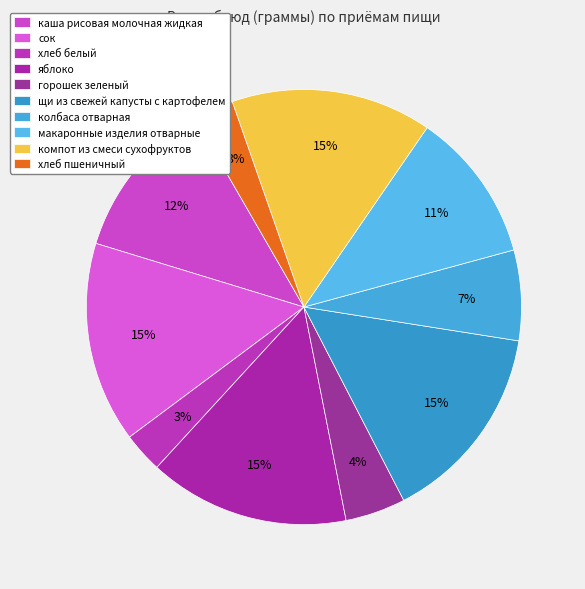

Does яблоко account for over 50% of the chart?

No